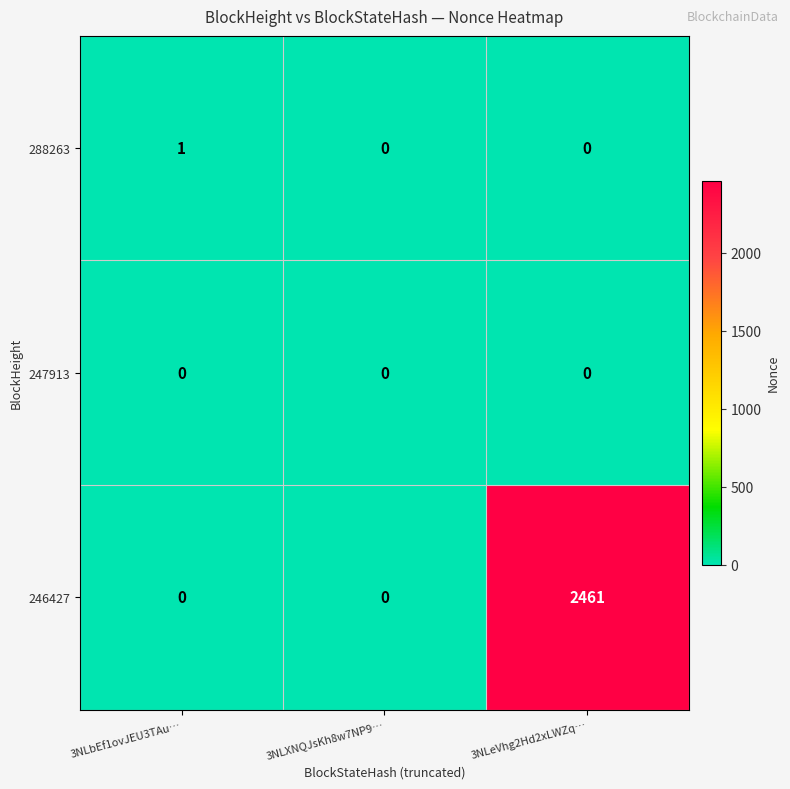

List the series in order of their peak value, lowest first.

247913, 288263, 246427